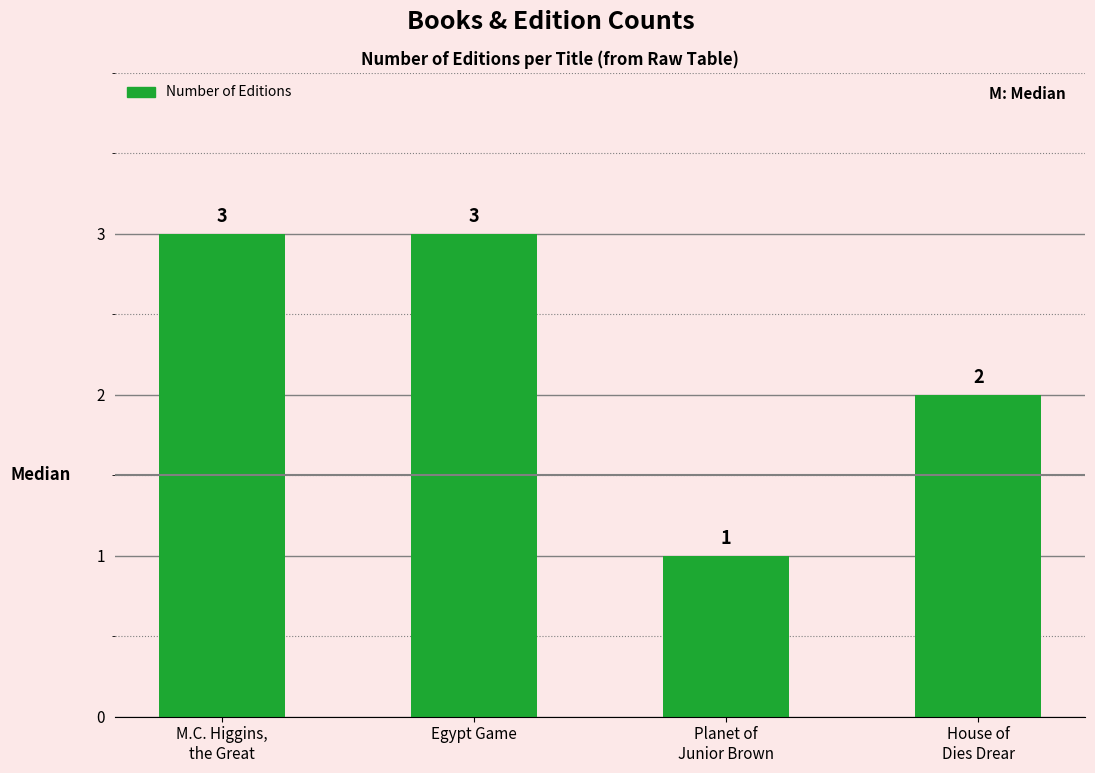

What position from the right is House of
Dies Drear?

1